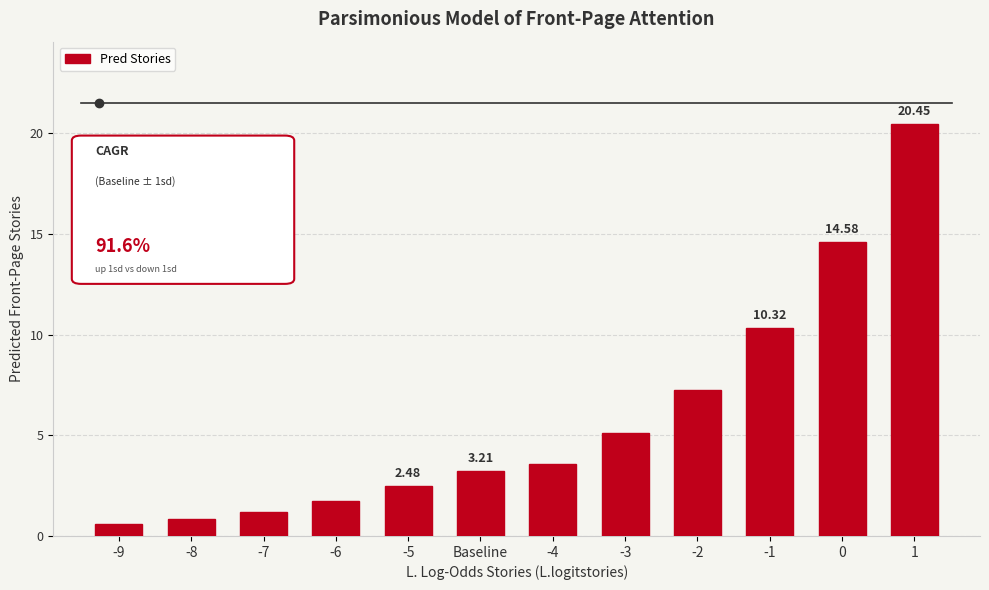

Between 1 and Baseline, which is larger?

1